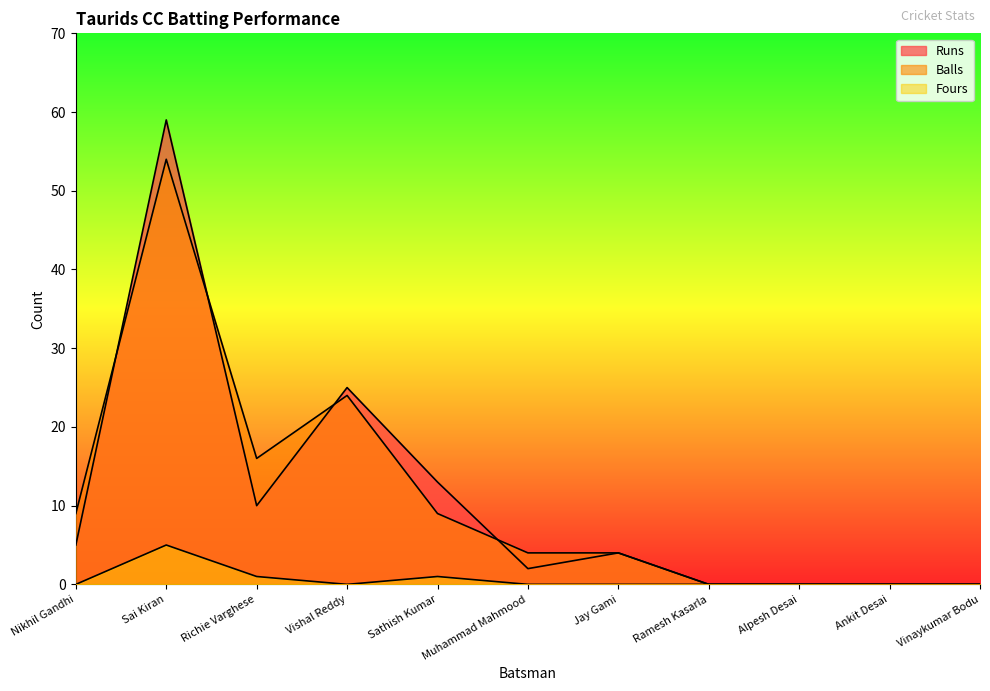

At which category does the chart reach its peak across all series?

Sai Kiran